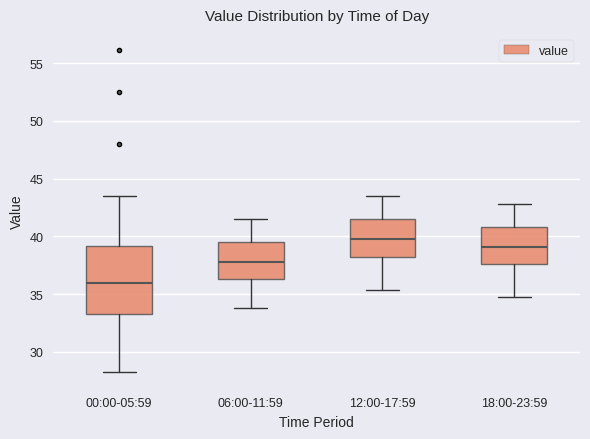

Reading left to right, transcribe this box plot: for each box, give where its median line is, the range the box spans, and where its two whiskers end, as read against the y-axis. The values are not printed on the chart, so give them approximately, as read against the axis.

00:00-05:59: median 36.0, box 33.5 to 39.0, whiskers 28.5 to 43.5
06:00-11:59: median 38.0, box 36.5 to 39.5, whiskers 34.0 to 41.5
12:00-17:59: median 40.0, box 38.0 to 41.5, whiskers 35.5 to 43.5
18:00-23:59: median 39.0, box 37.5 to 41.0, whiskers 35.0 to 43.0